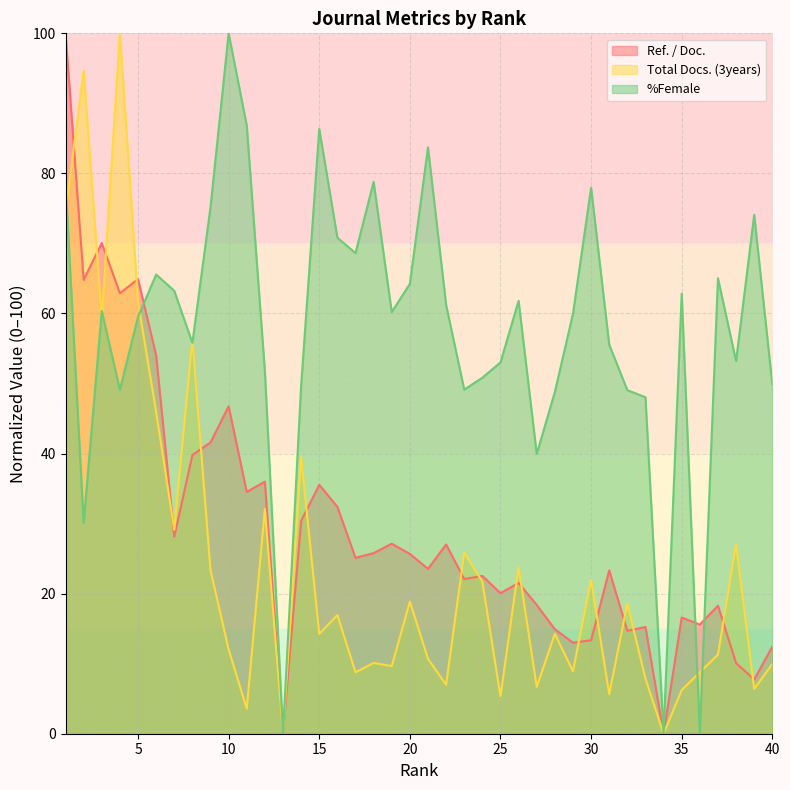

Between 2 and 37, which series saw the biggest shift?

Total Docs. (3years)